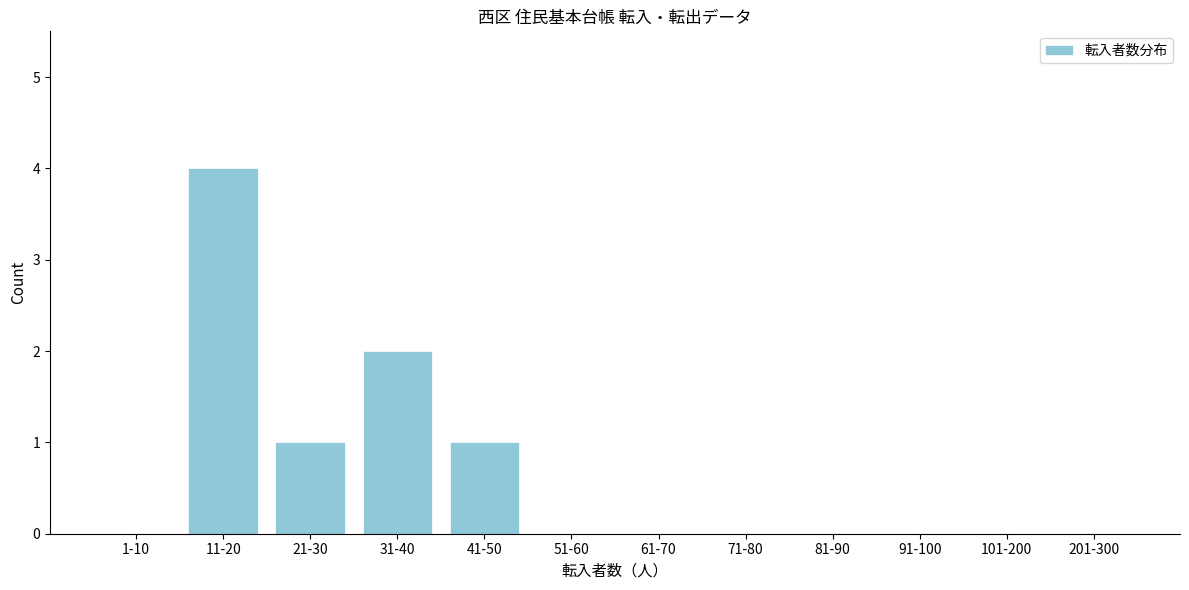

Reading left to right, what are all the values shown in this chart?

1-10=0	11-20=4	21-30=1	31-40=2	41-50=1	51-60=0	61-70=0	71-80=0	81-90=0	91-100=0	101-200=0	201-300=0